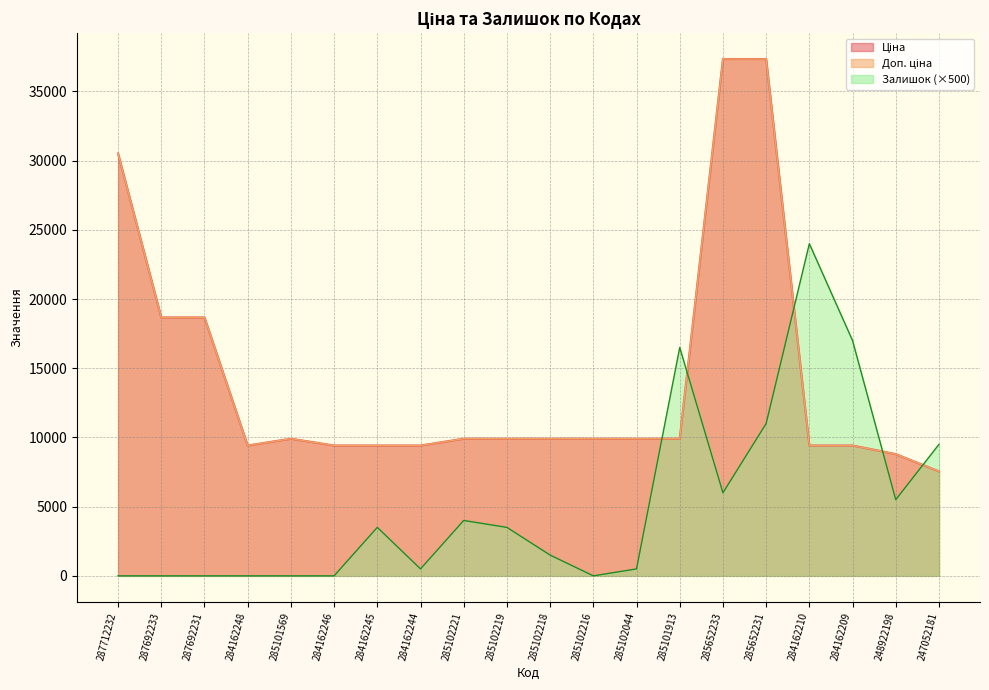

What is the difference between the highest and lowest values at 287712232?

30512.3